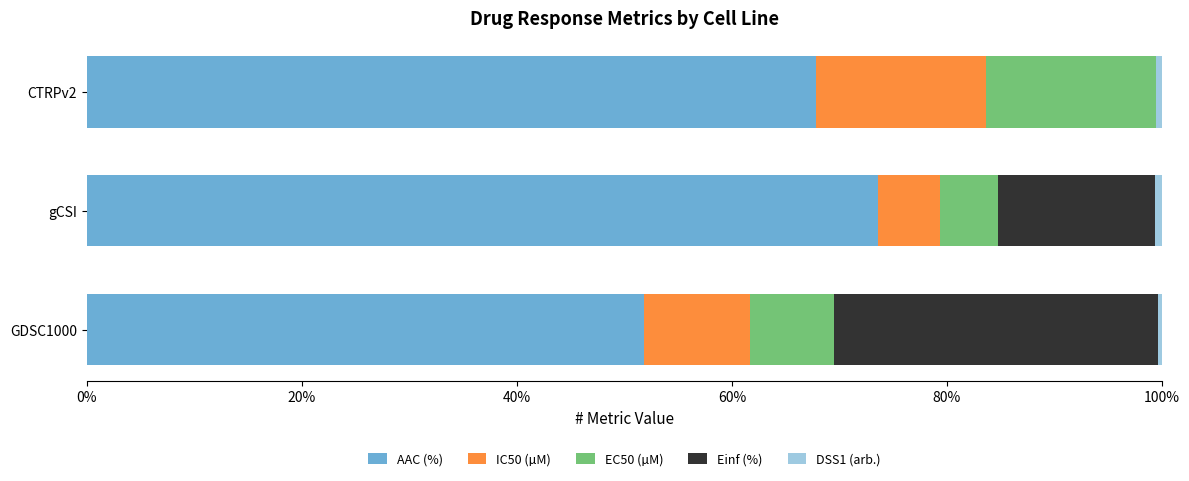

At which label is AAC (%) closest to 62?

CTRPv2